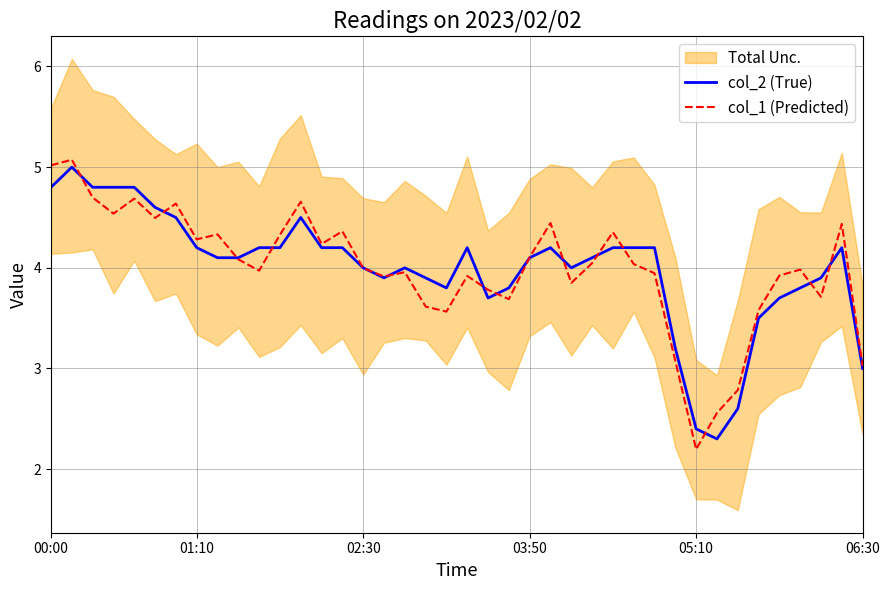

Rank the series at 10 from lowest to highest value.

col_1 (Predicted), col_2 (True)